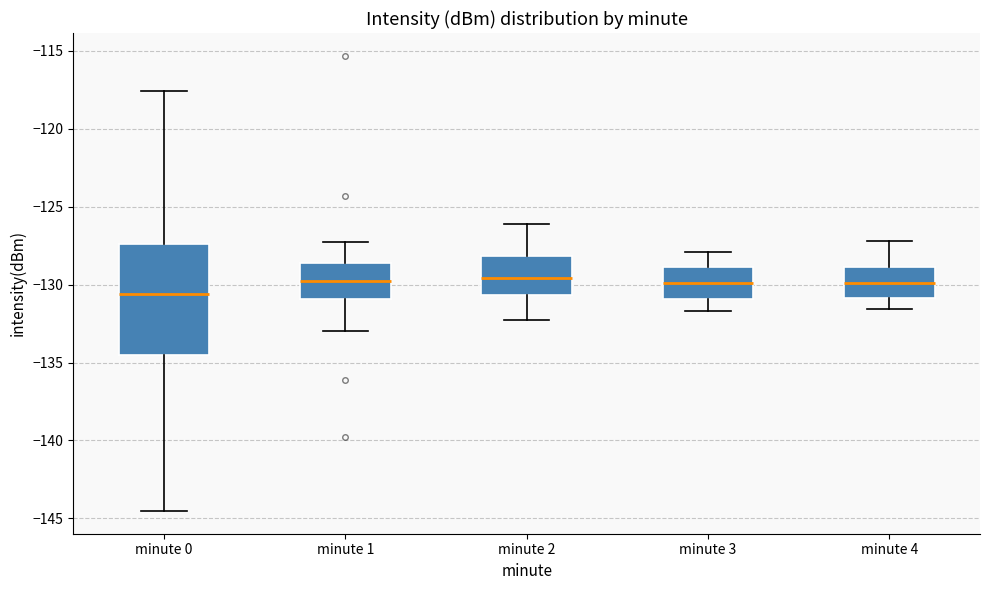

Which box's median line is the lowest?

minute 0